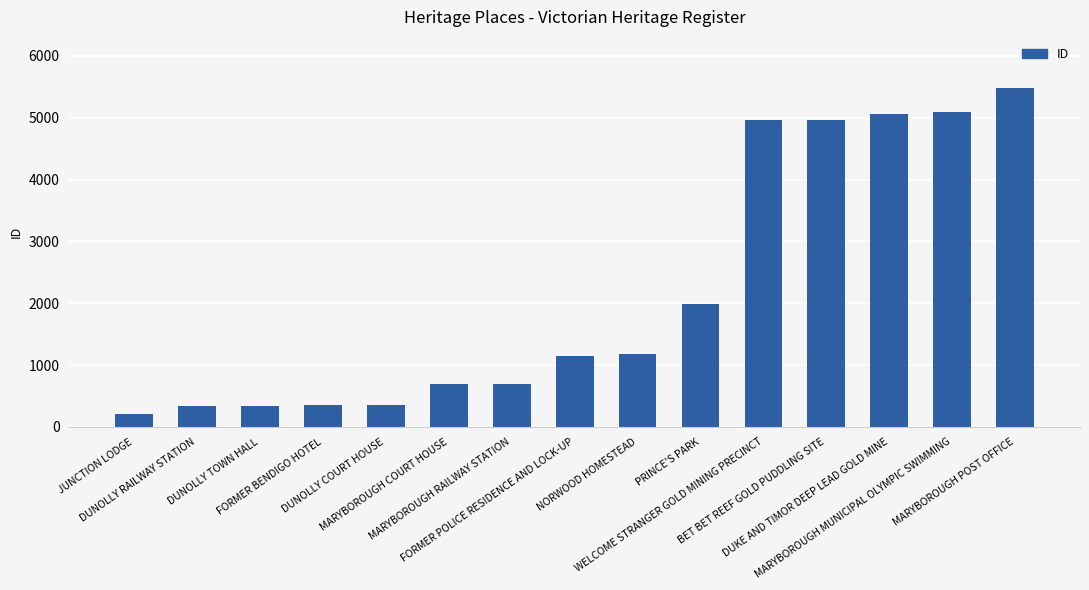

What is the value of the 9th bar from the left?

1185